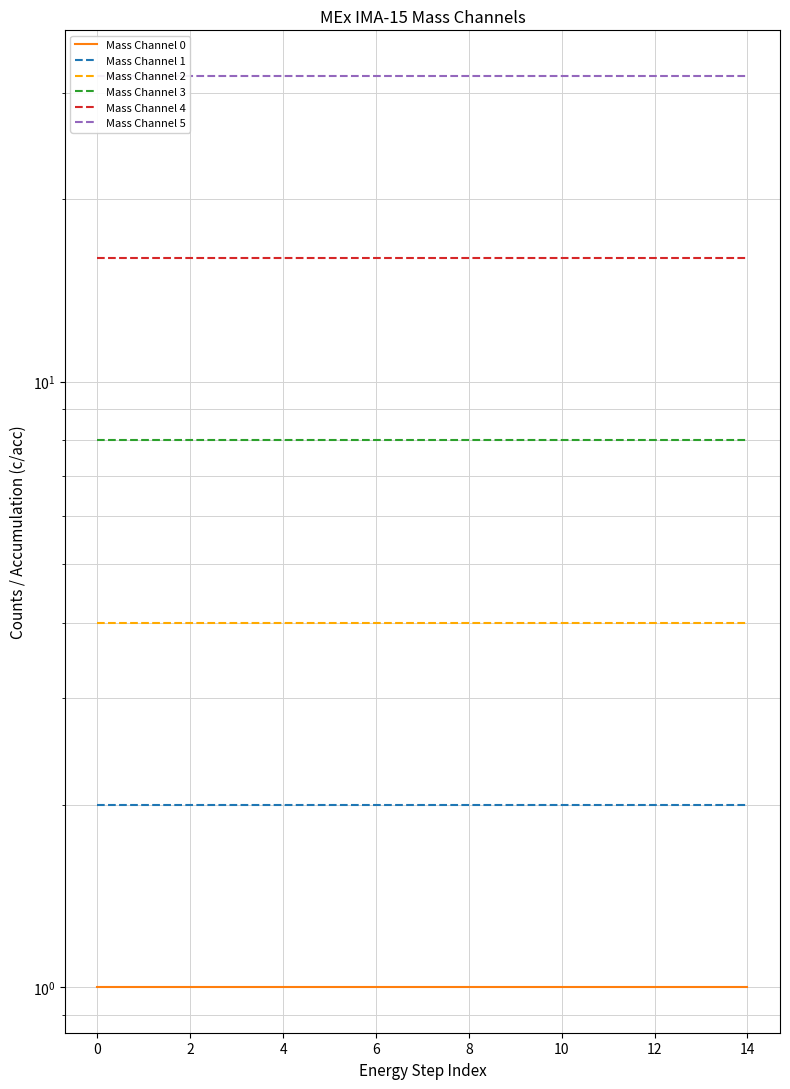

How many lines are shown in the chart?

6